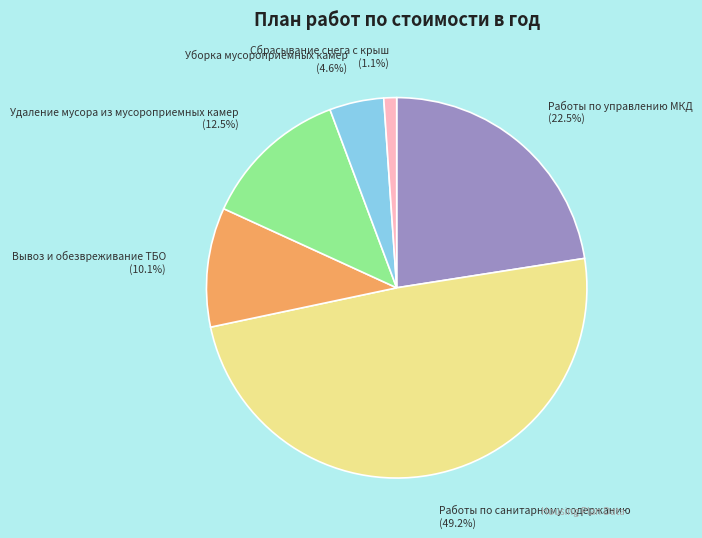

Which slice is the smallest?

Сбрасывание снега с крыш